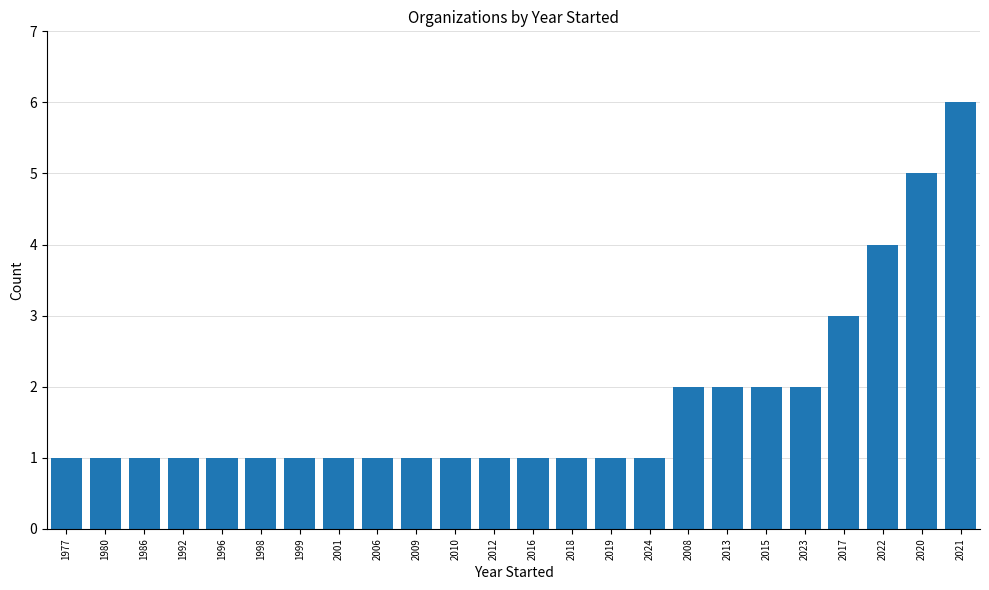

What is the ratio of the value at 2001 to the value at 1986?

1.0